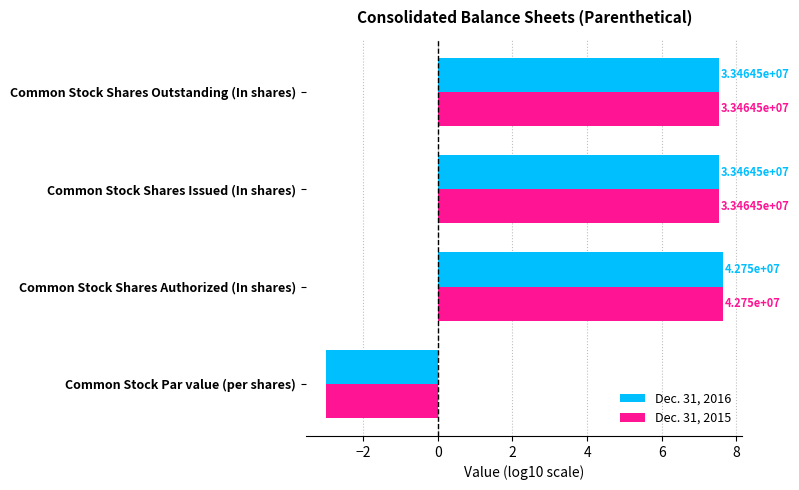

What are all the series names shown in the legend?

Dec. 31, 2016, Dec. 31, 2015